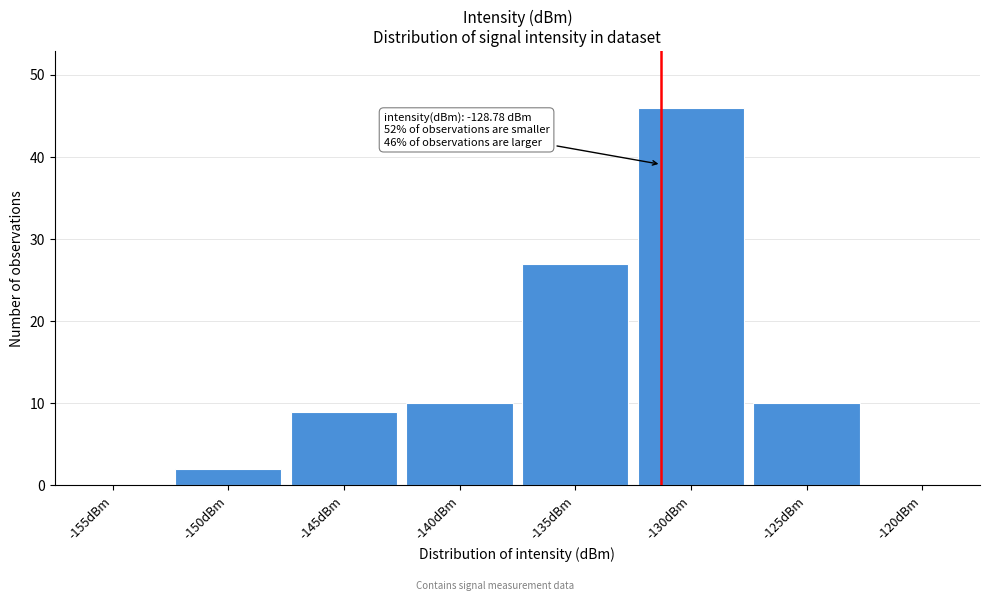

Reading right to left, transcribe all the data shown in this chart.

-120dBm=0	-125dBm=10	-130dBm=46	-135dBm=27	-140dBm=10	-145dBm=9	-150dBm=2	-155dBm=0